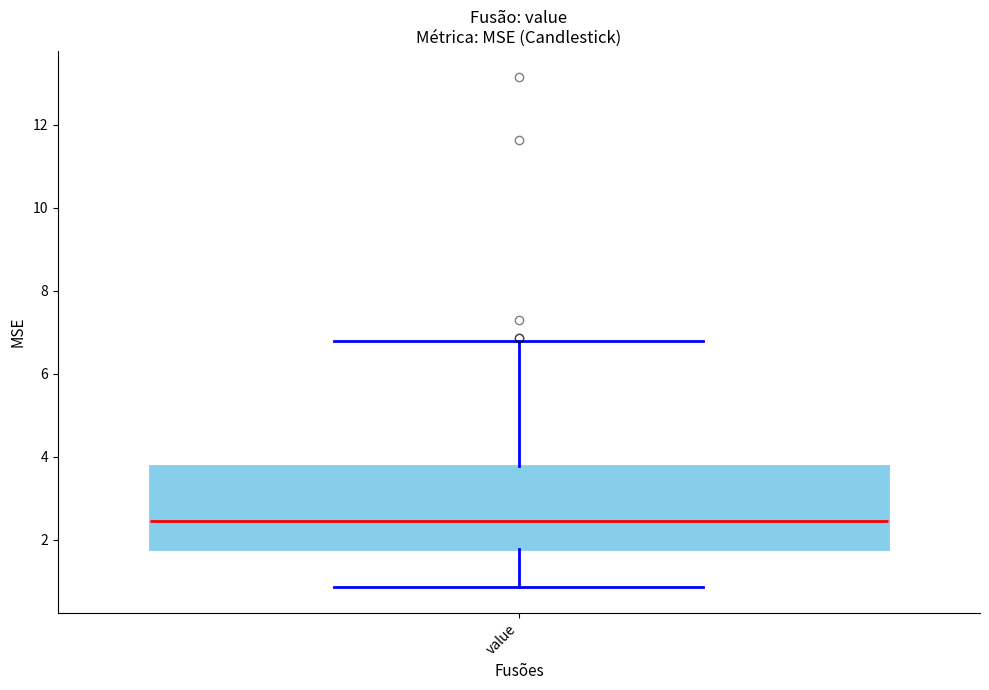

Transcribe this box plot: give where the median line is, the range the box spans, and where the two whiskers end, as read against the y-axis. The values are not printed on the chart, so give them approximately, as read against the axis.

median 2.4, box 1.8 to 3.8, whiskers 0.8 to 6.8